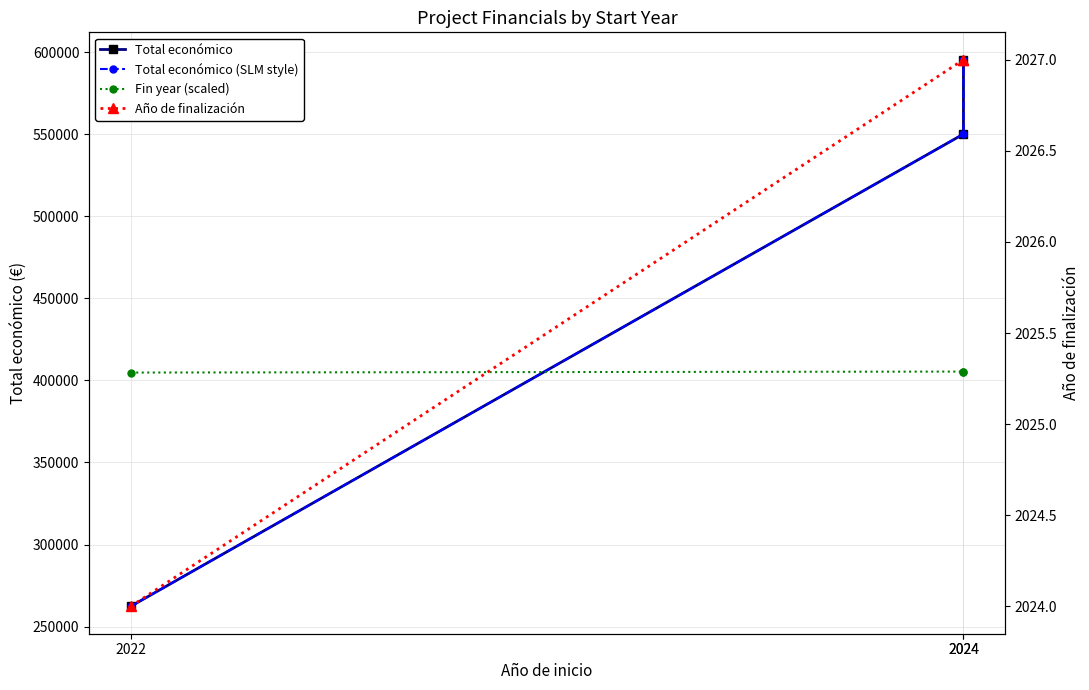

Is the value of Año de finalización at 2022 greater than the value of Fin year (scaled) at 2024?

No